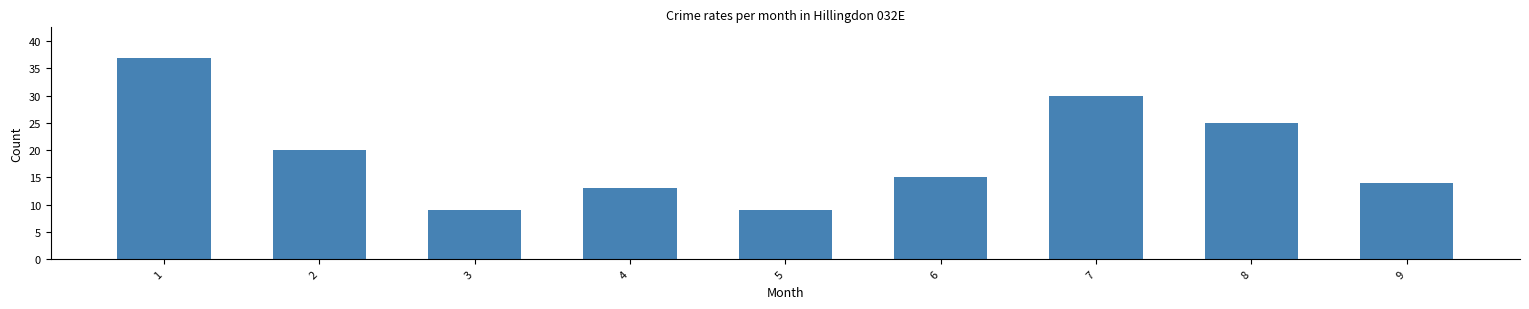

True or false: the data shows 9 at 3.

True